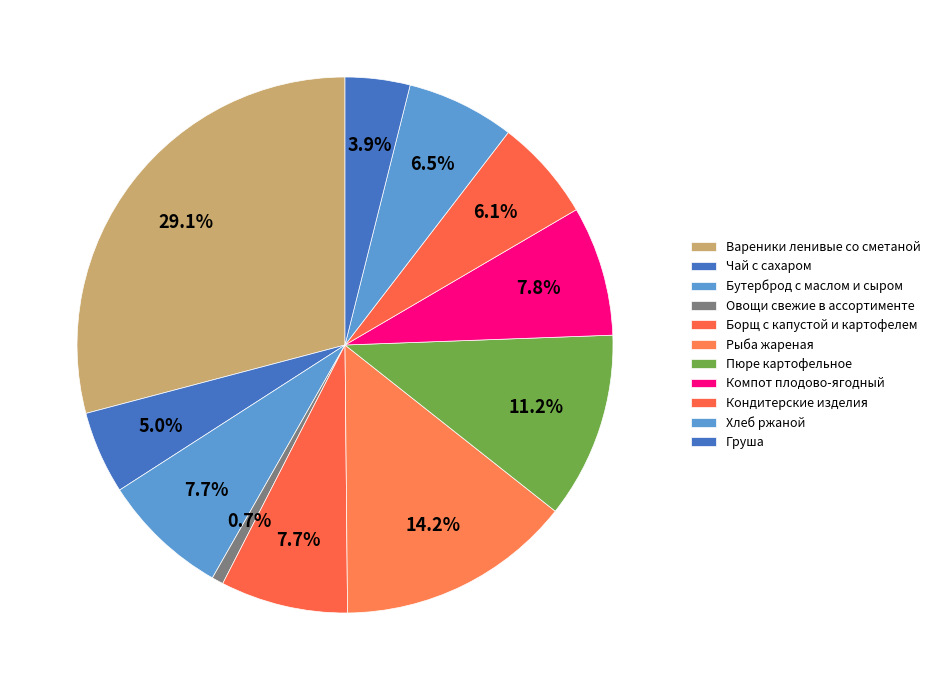

What is the ratio of the value at Вареники ленивые со сметаной to the value at Чай с сахаром?

5.8